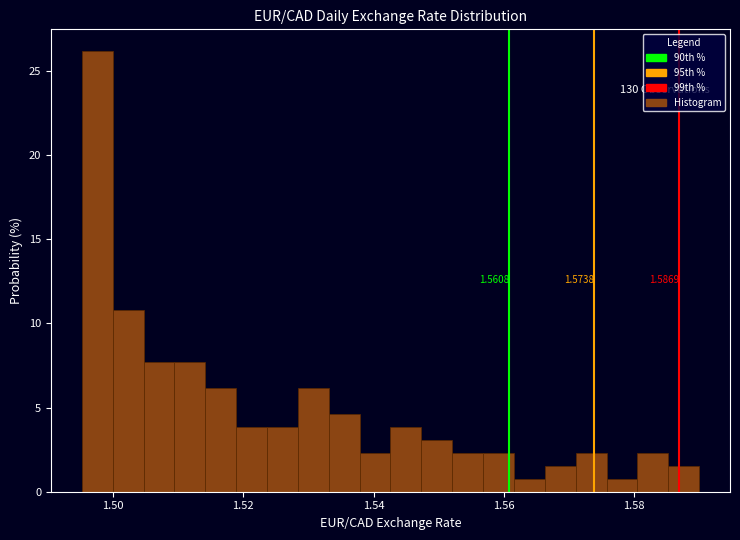

Around what value on the x-axis is the tallest bar? Give the approximate position of its centre, as read against the axis.

1.498